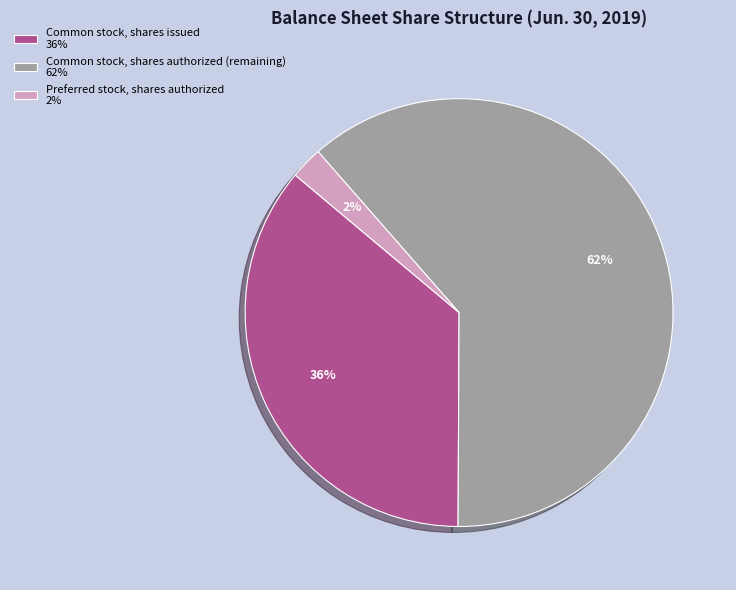

True or false: Preferred stock, shares authorized 2% accounts for 15% of the total.

False